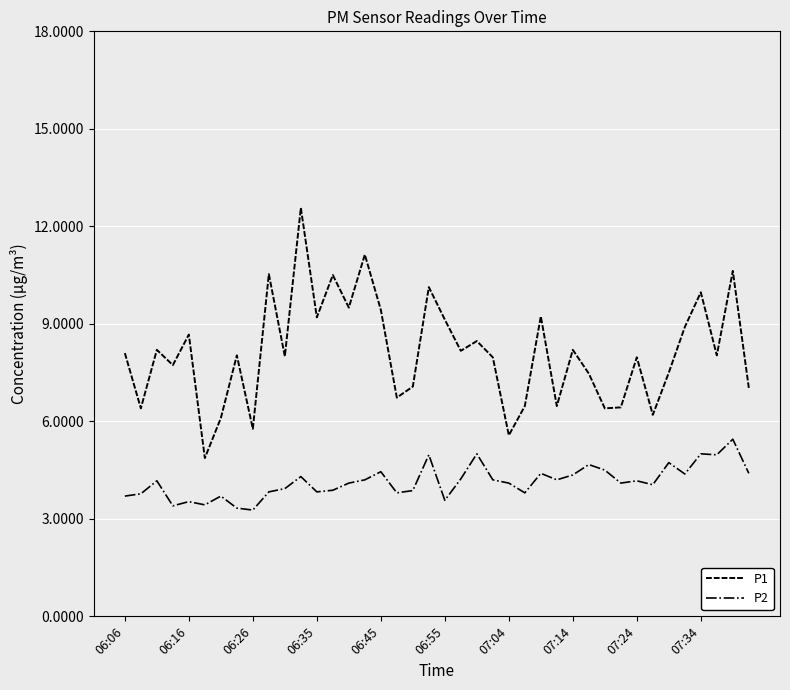

True or false: P2 and P1 cross at least once.

False